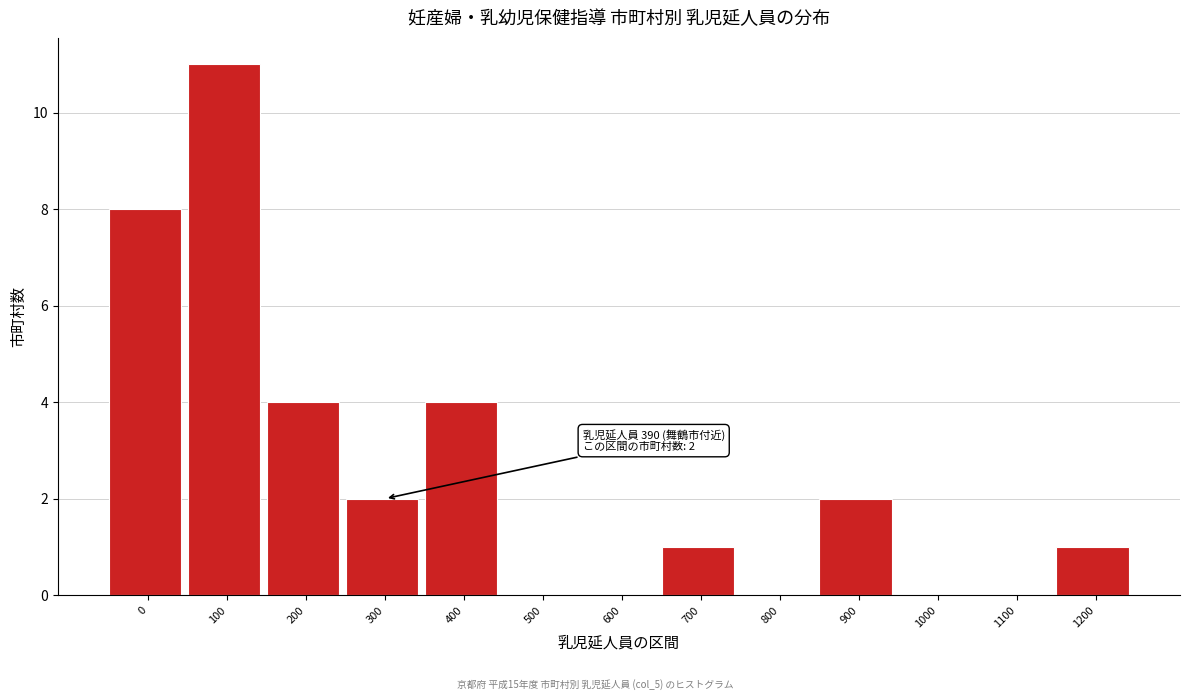

Reading left to right, what are all the values shown in this chart?

0=8	100=11	200=4	300=2	400=4	500=0	600=0	700=1	800=0	900=2	1000=0	1100=0	1200=1